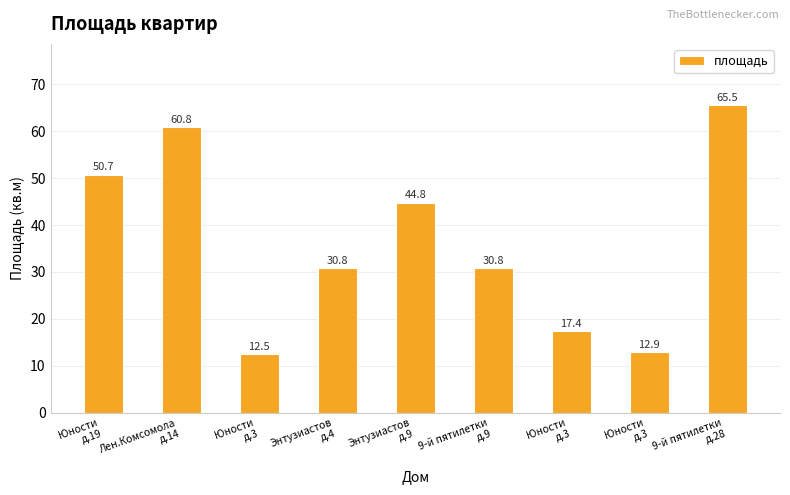

Does the chart contain any negative values?

No